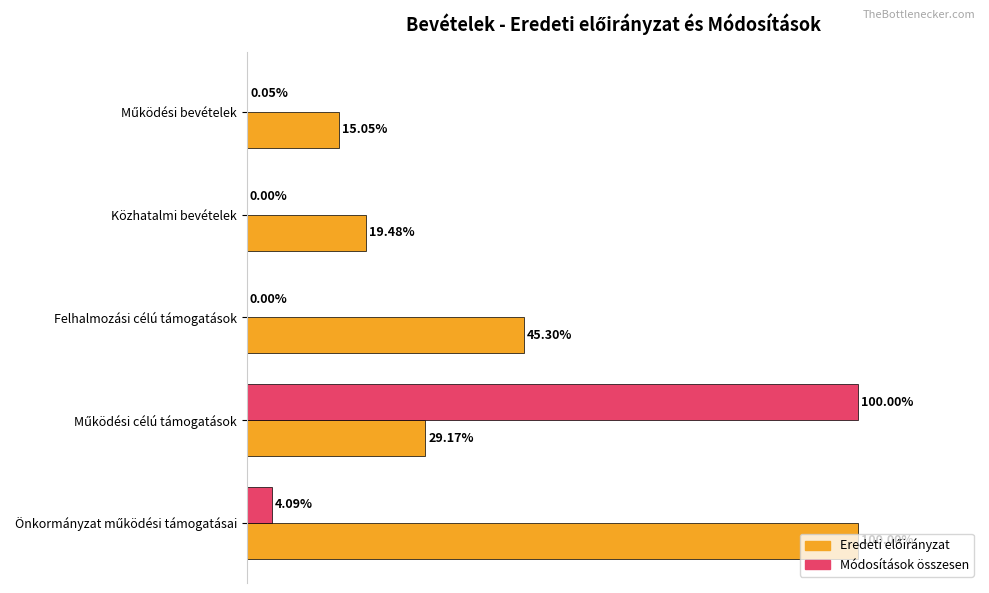

What is the value of the Módosítások összesen bar at the 2nd from the left?

100.0